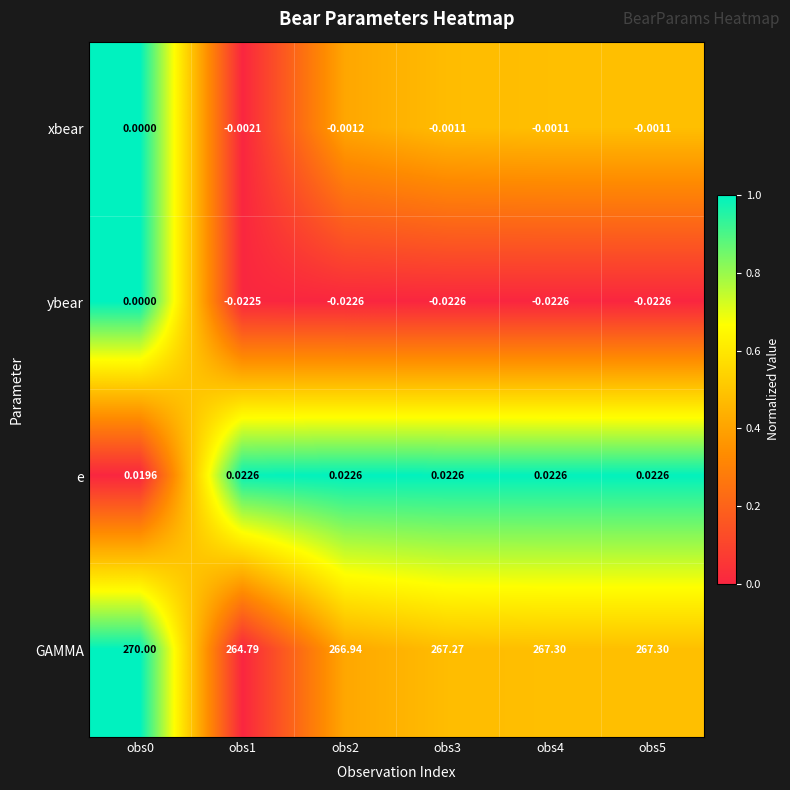

Which series has the largest total across all categories?

GAMMA